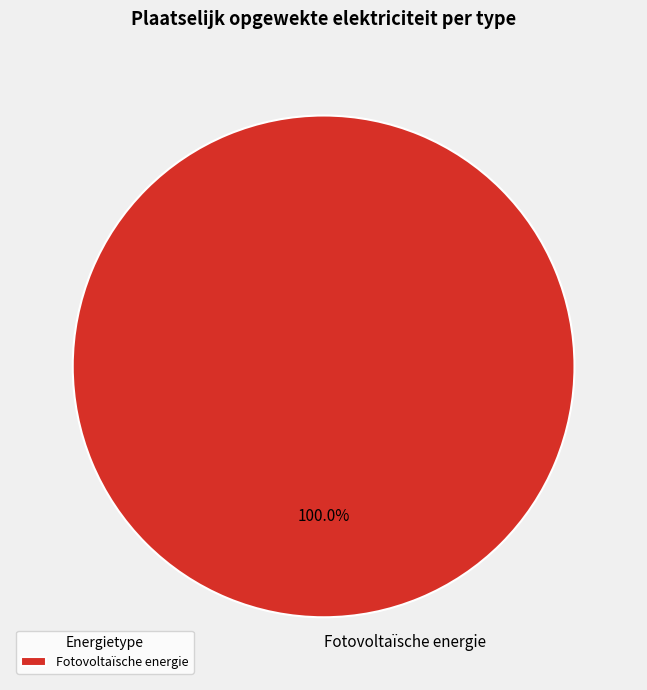

Rank the categories by value from highest to lowest.

Fotovoltaïsche energie